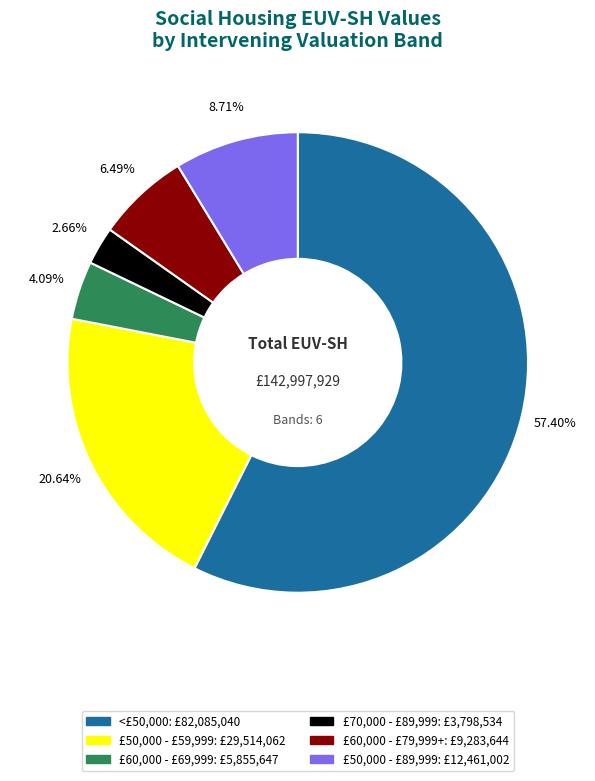

Is there a majority slice in this chart?

Yes